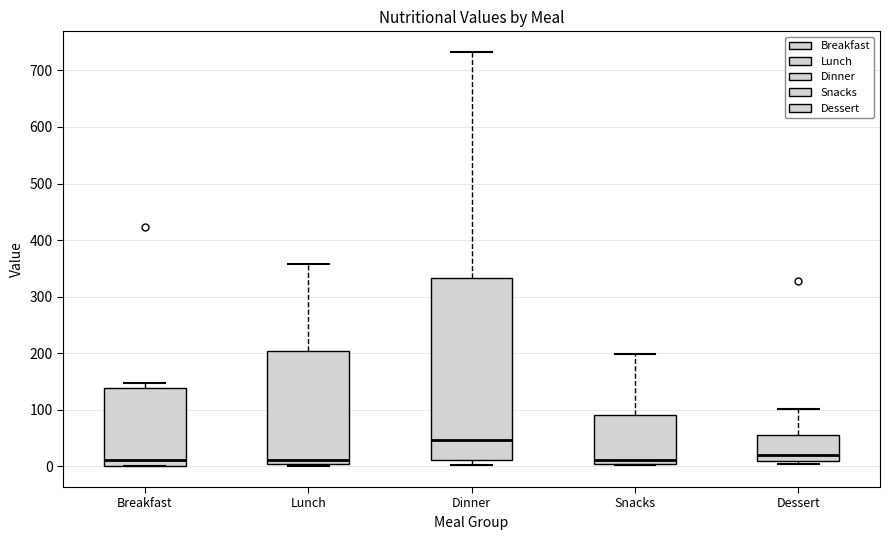

Reading left to right, read every box against the y-axis: the position of its median line, the range the box covers, and the ends of its whiskers. The values are not printed on the chart, so give them approximately, as read against the axis.

Breakfast: median 10, box 0 to 140, whiskers 0 to 150
Lunch: median 10, box 0 to 200, whiskers 0 (just below the box's lower edge) to 360
Dinner: median 50, box 10 to 330, whiskers 0 to 730
Snacks: median 10, box 0 to 90, whiskers 0 to 200
Dessert: median 20, box 10 to 60, whiskers 0 to 100